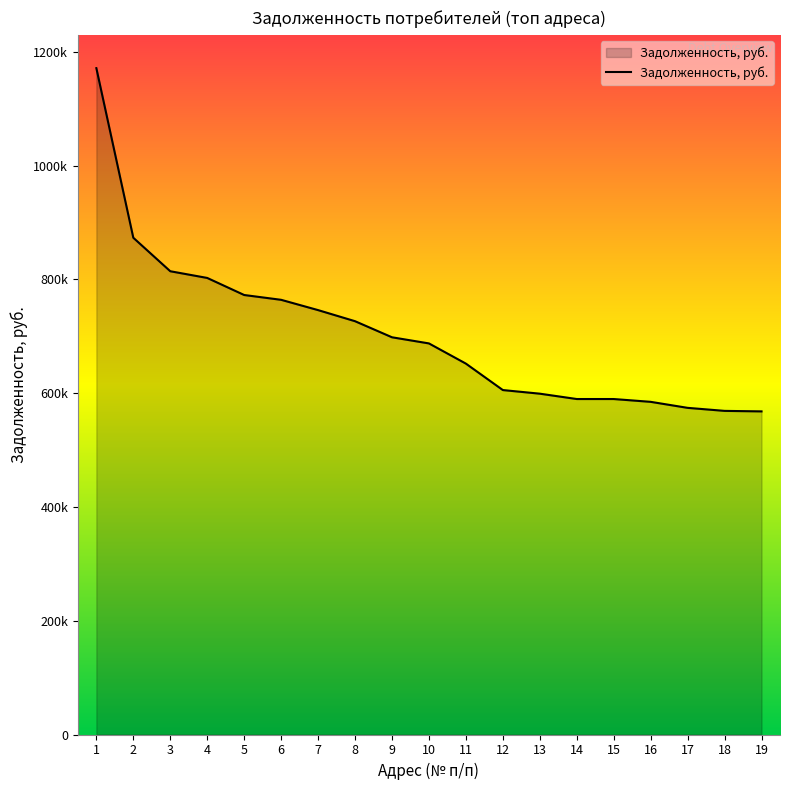

What is the smallest value displayed?

567902.4